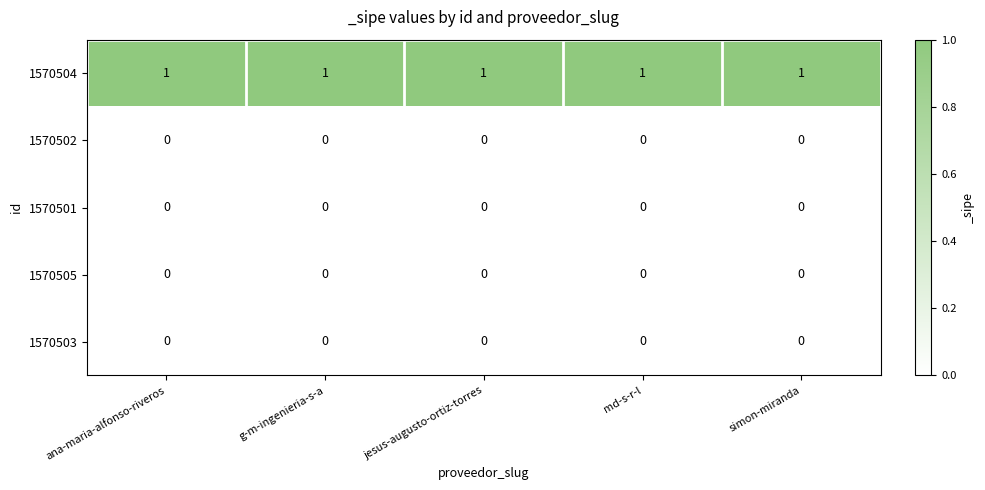

Is it true that 1570504 equals 2 at jesus-augusto-ortiz-torres?

False